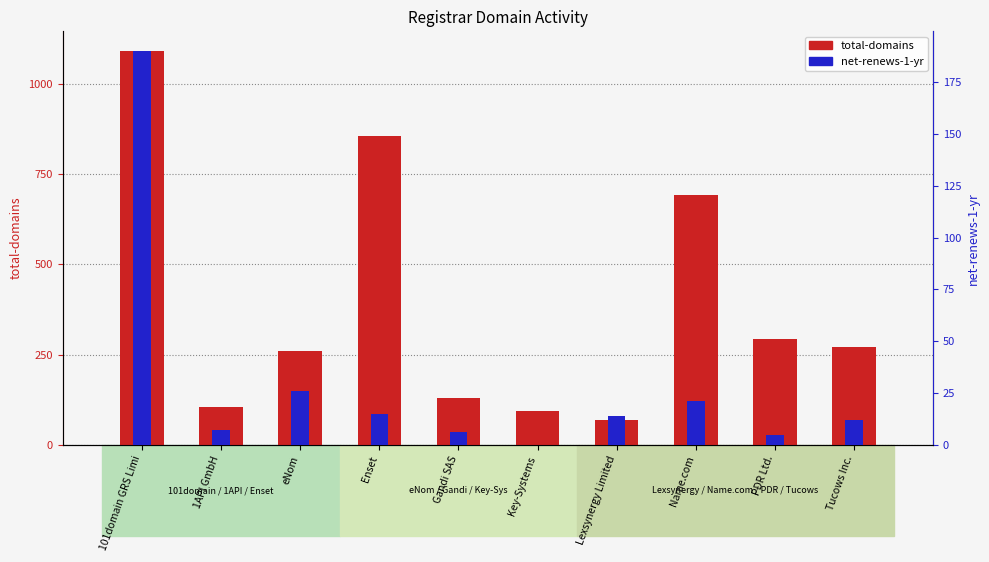

Which series has the largest range (max minus min)?

total-domains